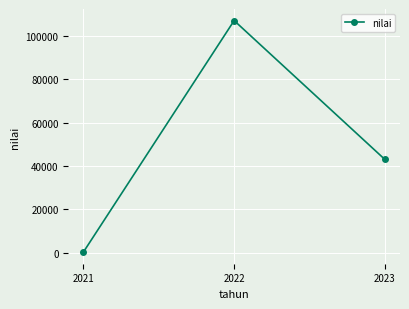

What is the sum of all values?

150315